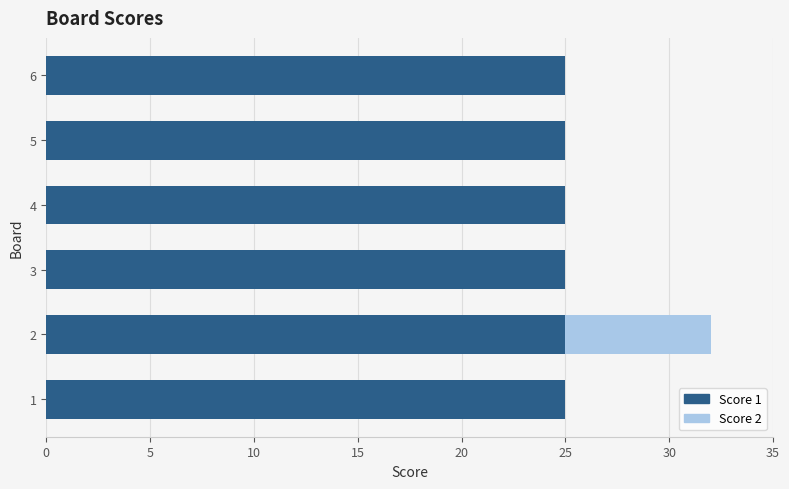

What is the total value across all series at 1?

25